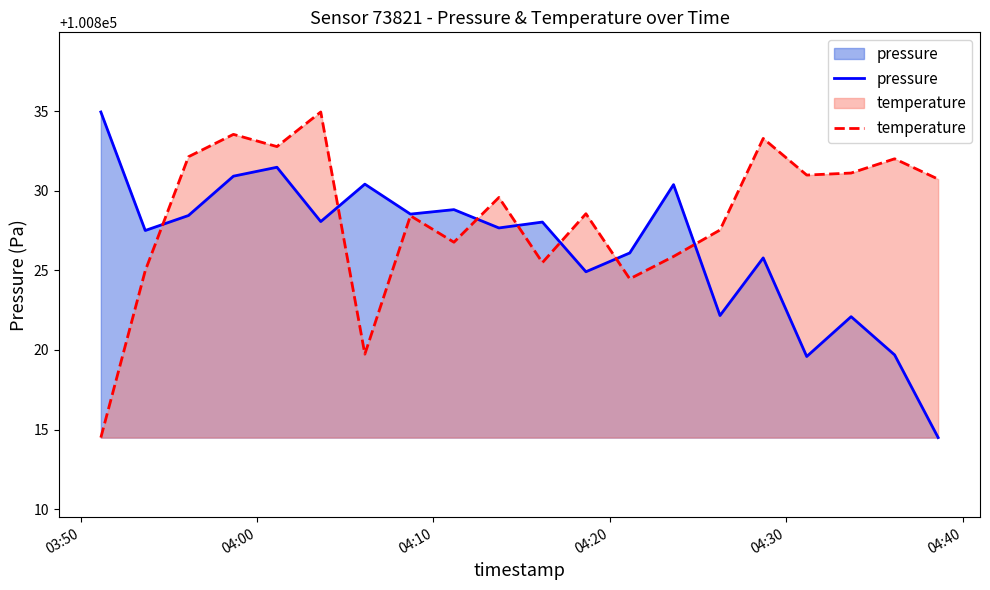

What is the sum of all temperature values?

2016567.3